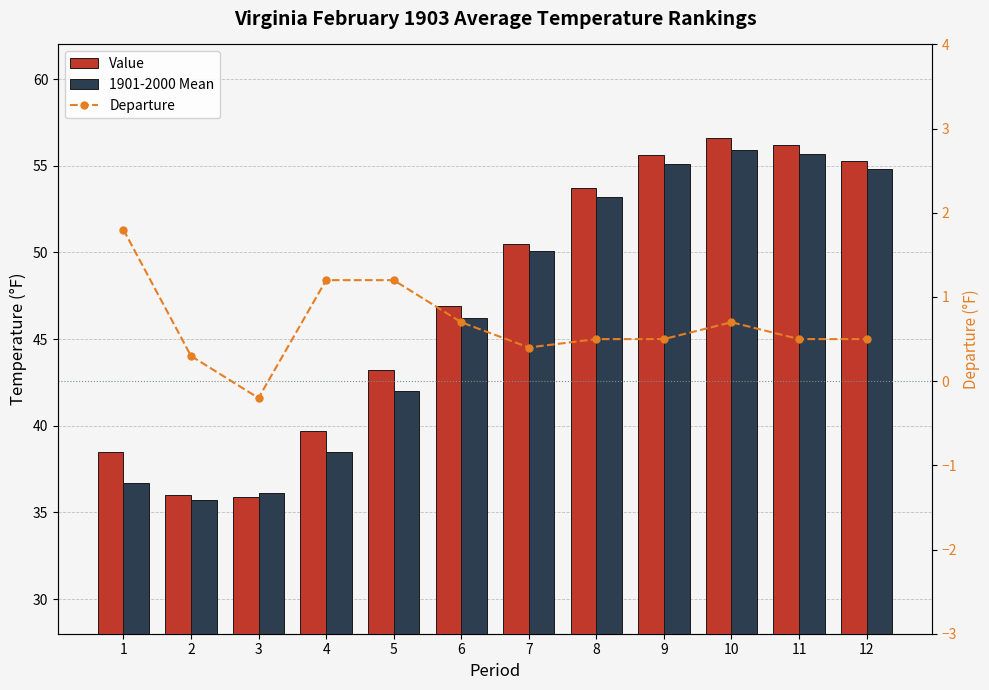

Is the value of Departure at 7 greater than the value of Value at 5?

No